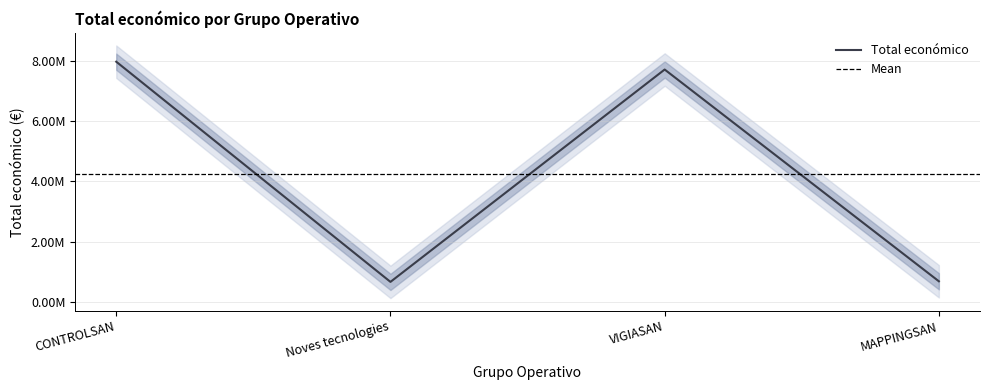

List the labels in order of value, largest first.

CONTROLSAN, VIGIASAN, MAPPINGSAN, Noves tecnologies